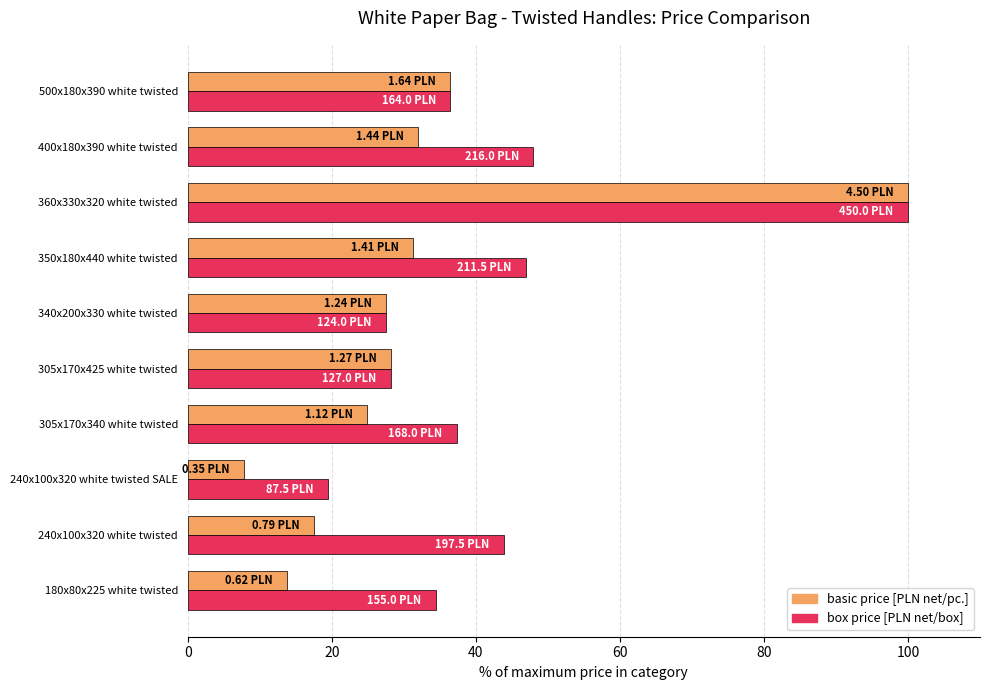

What is the sum of all box price [PLN net/box] values?

422.3